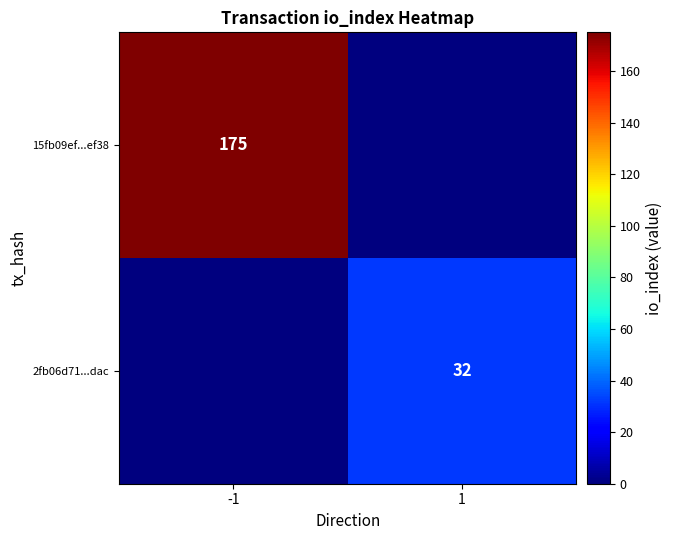

The value of 15fb09ef...ef38 at -1 is 175. True or false?

True